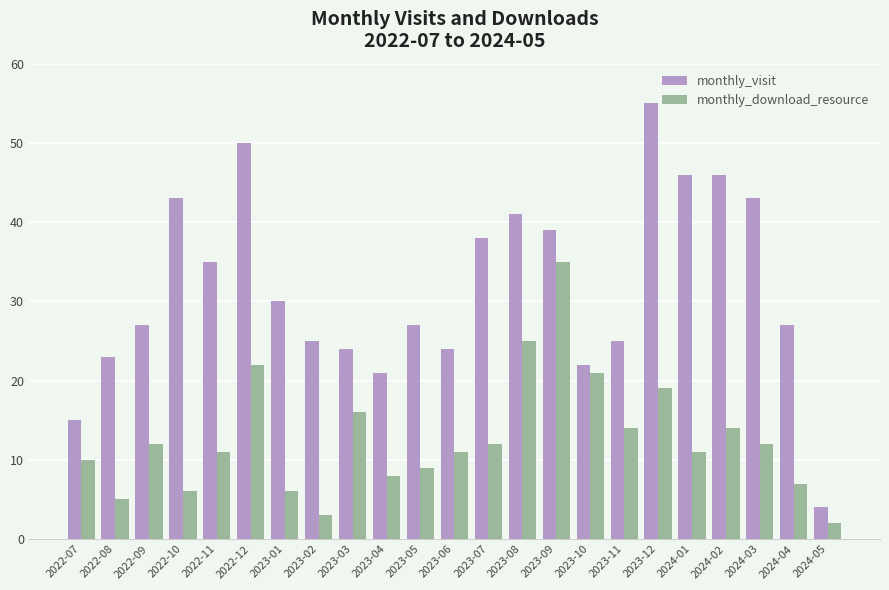

Which series has the widest spread of values?

monthly_visit